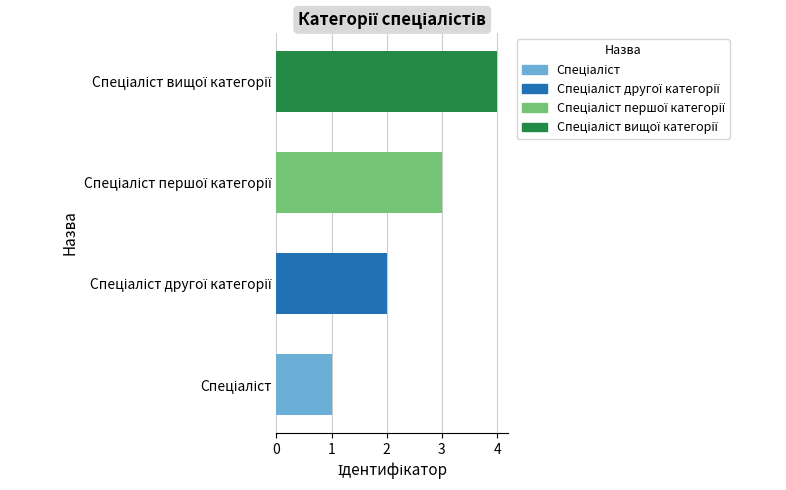

What is the difference between the maximum and minimum values?

3